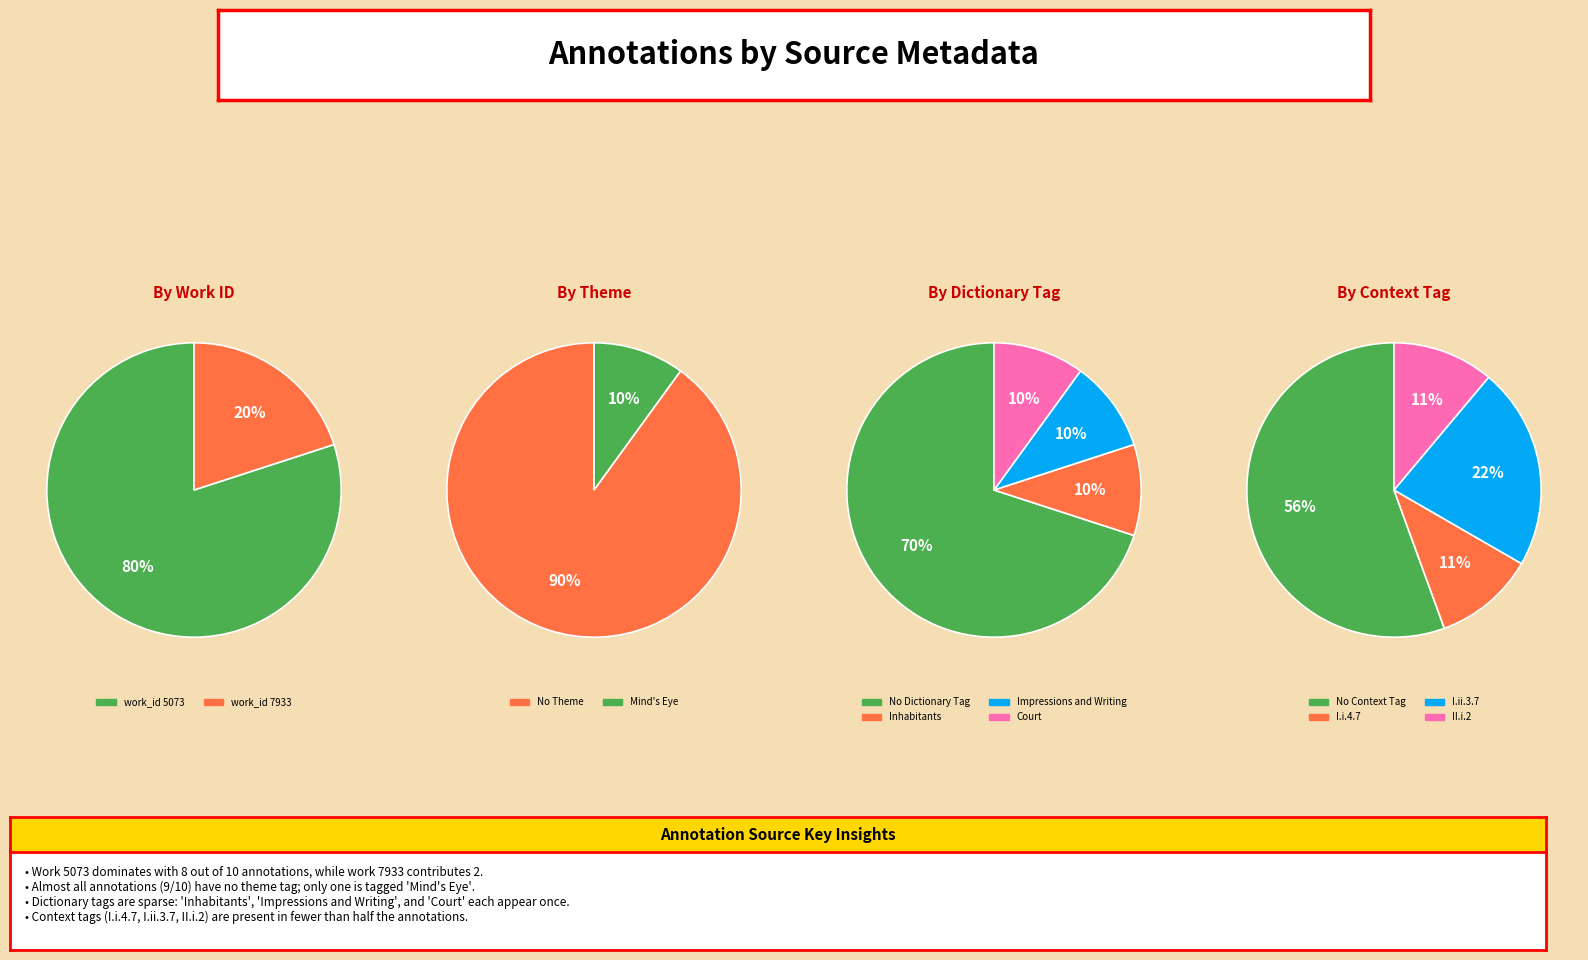

The 2014-06-17 19:43 slice represents 23% of the pie. True or false?

False